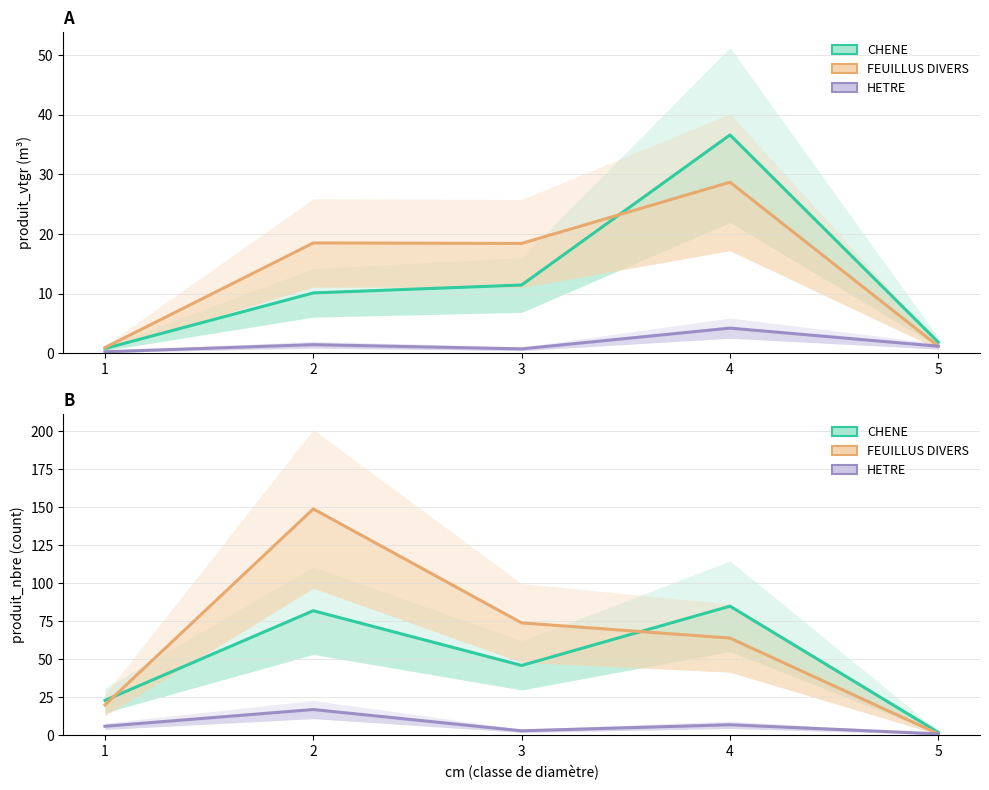

Is the value of FEUILLUS DIVERS at 3 greater than the value of HETRE at 5?

Yes